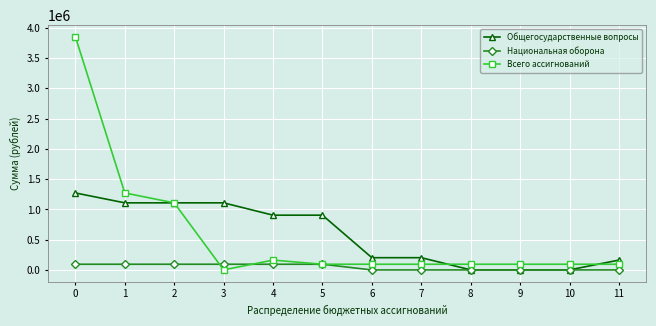

Where do Национальная оборона and Всего ассигнований first cross each other?

2 and 3